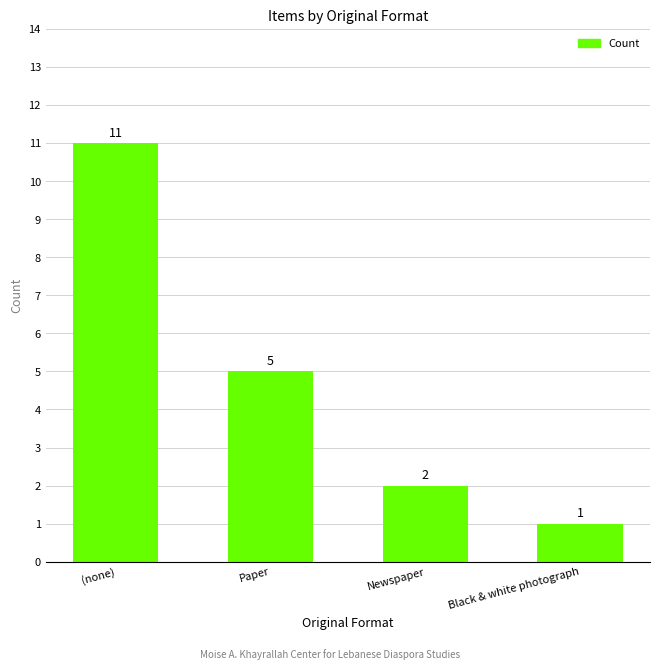

Rank the categories by value from lowest to highest.

Black & white photograph, Newspaper, Paper, (none)